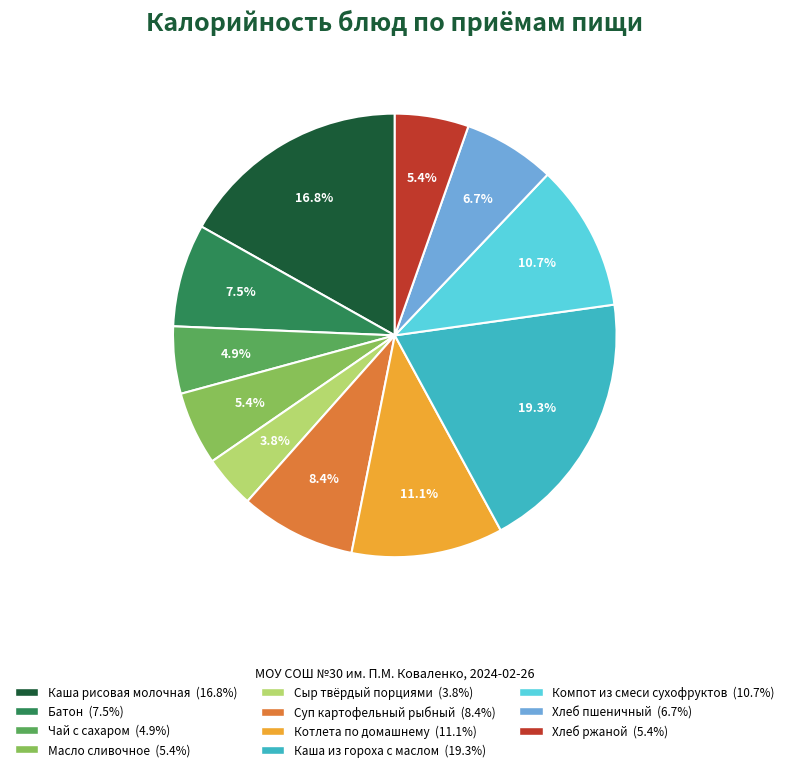

How many slices are in this pie chart?

11